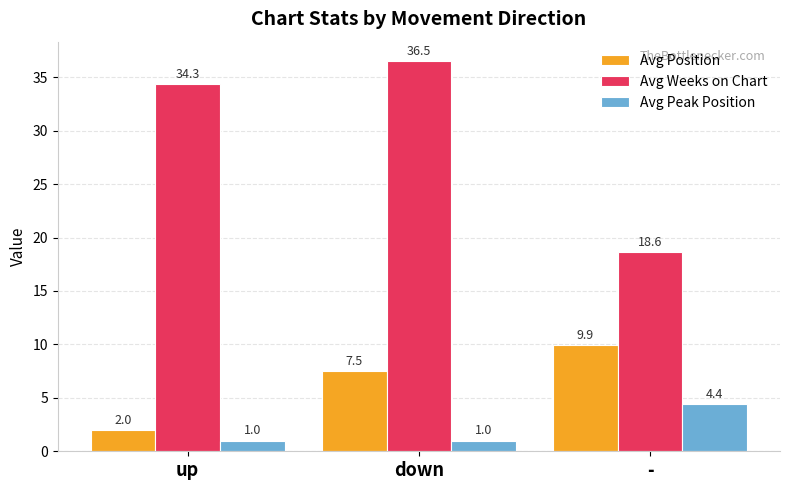

At how many categories does at least one series exceed 4?

3